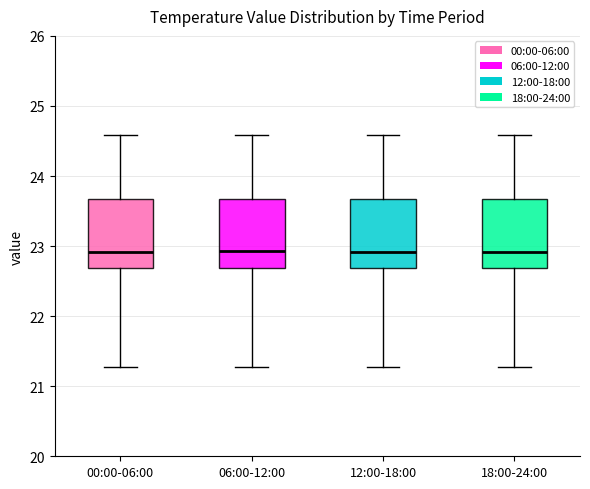

Where is the lower edge of the box for 12:00-18:00 on the y-axis? The values are not printed on the chart, so give them approximately, as read against the axis.

22.7